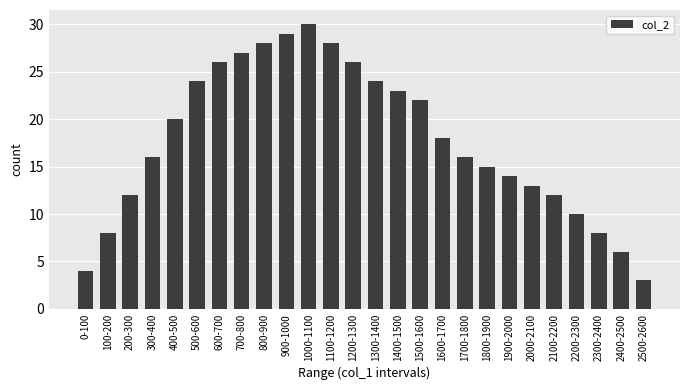

Does the chart contain any negative values?

No